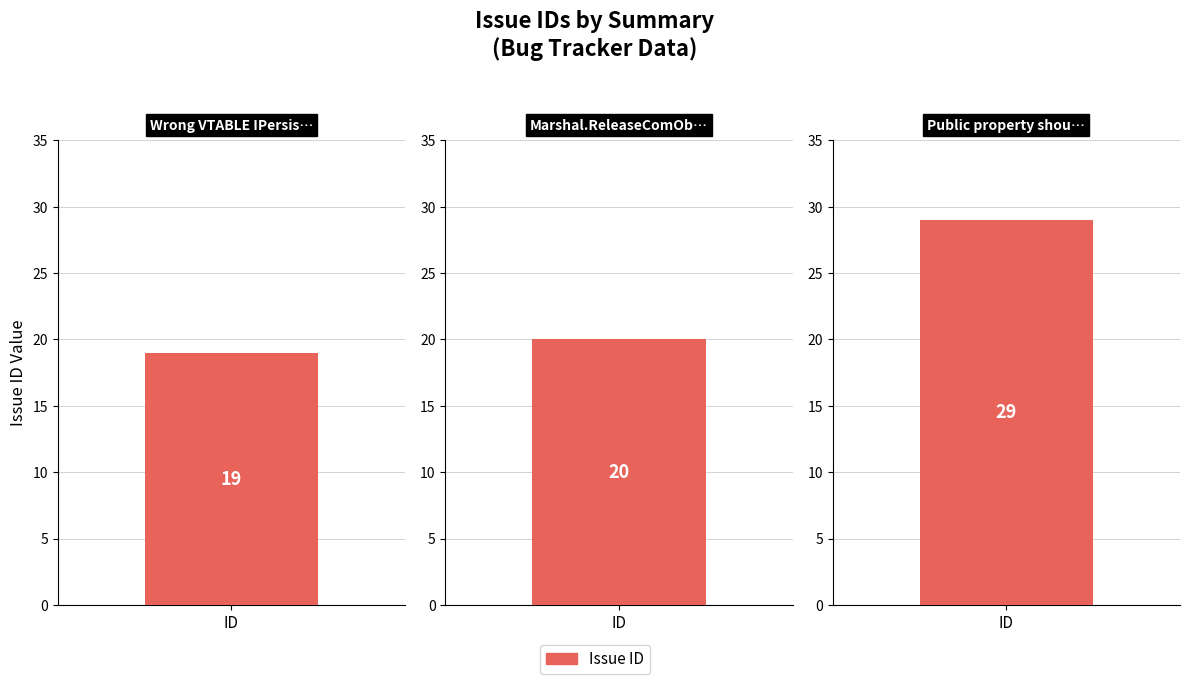

At which category does the chart reach its minimum across all series?

Wrong VTABLE IPersistStream